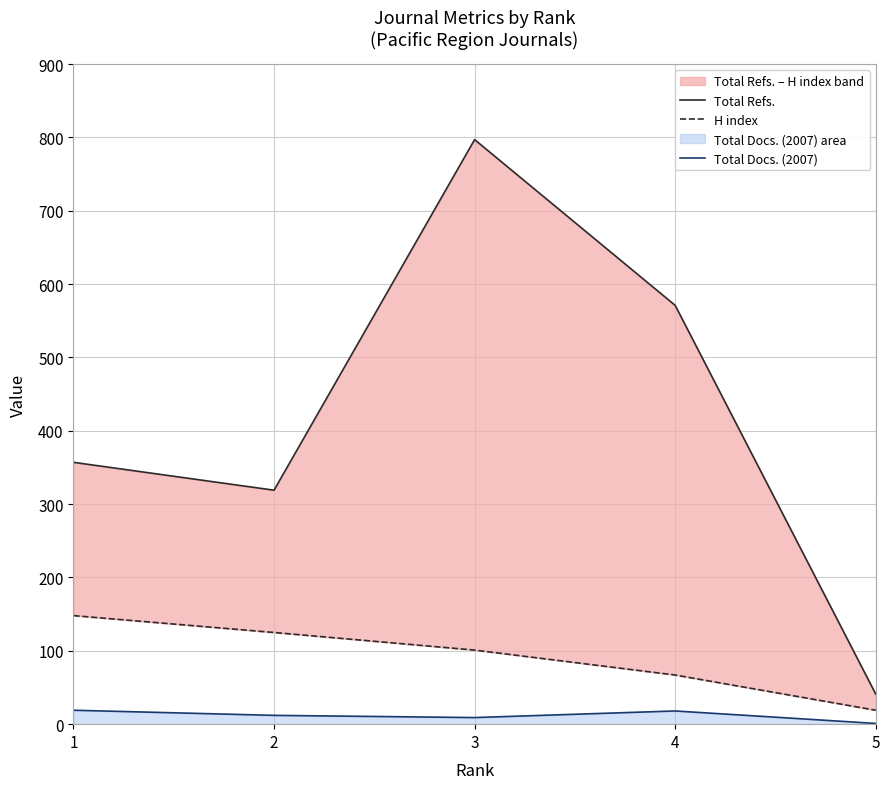

Reading left to right, extract all data points from this chart.

Total Refs.: 1=357	2=319	3=797	4=571	5=41
H index: 1=148	2=125	3=101	4=67	5=19
Total Docs. (2007): 1=19	2=12	3=9	4=18	5=1